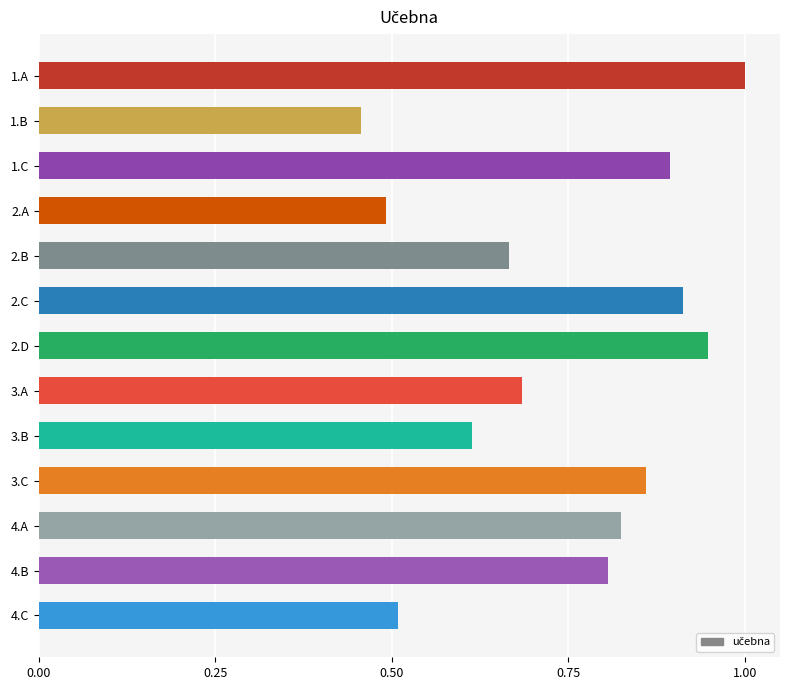

What is the sum of all values?

9.7